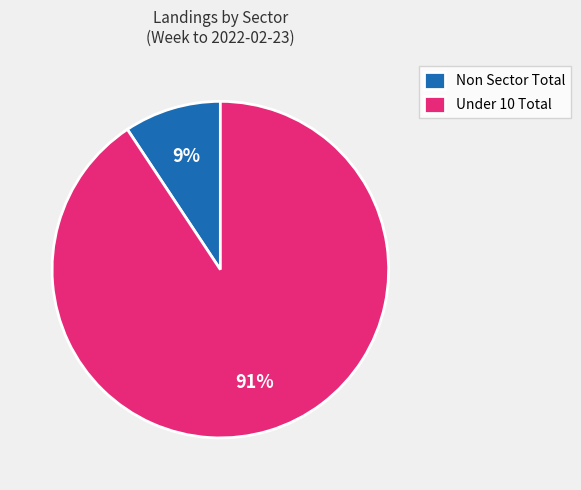

To the nearest percent, what is the average slice percentage?

50%